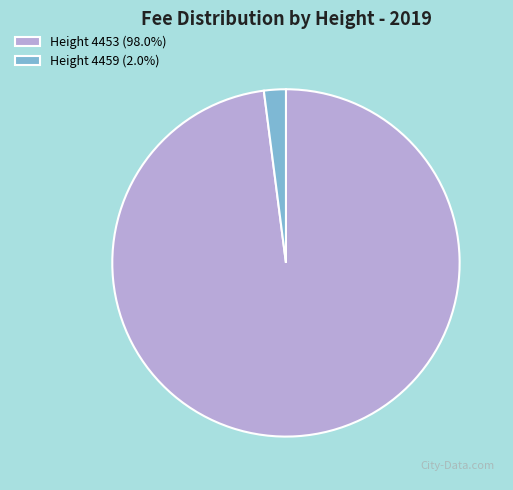

Does any single category account for the majority?

Yes